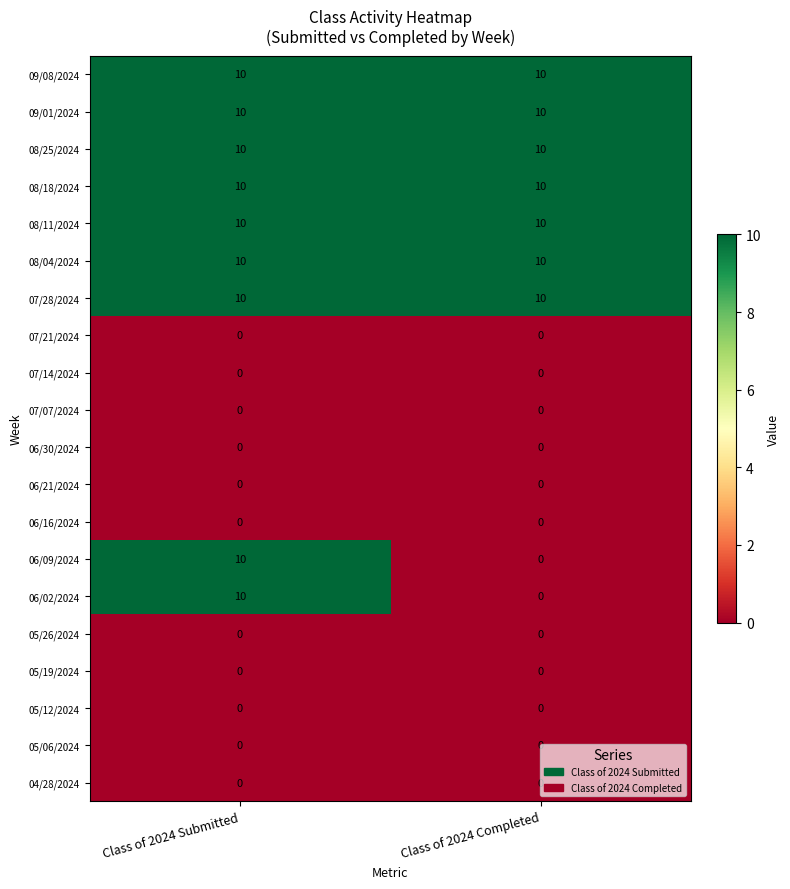

What is the difference between the highest and lowest values at Class of 2024 Completed?

10